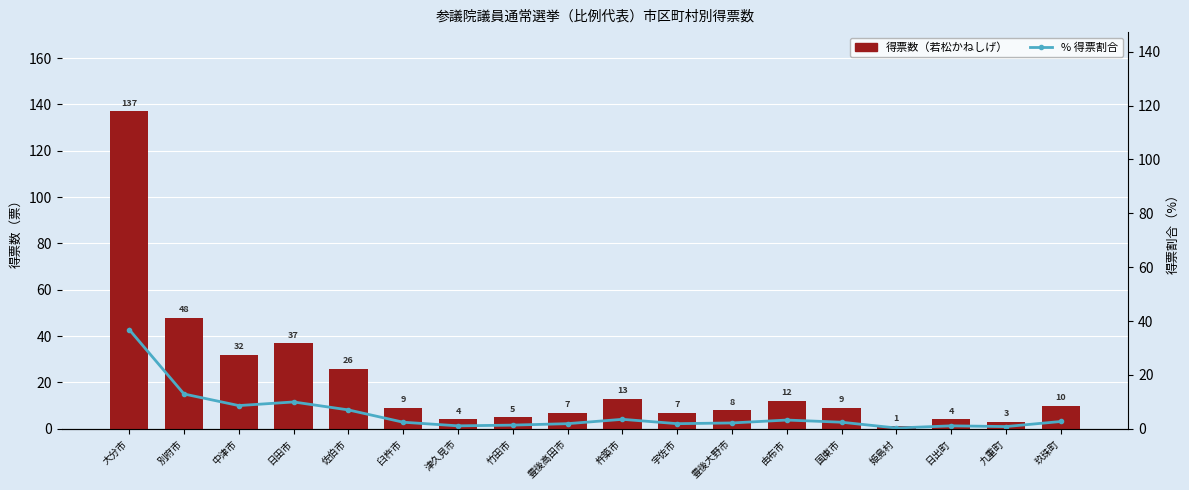

What is the value of the 得票数（若松かねしげ） bar at the 3rd from the left?

32.0